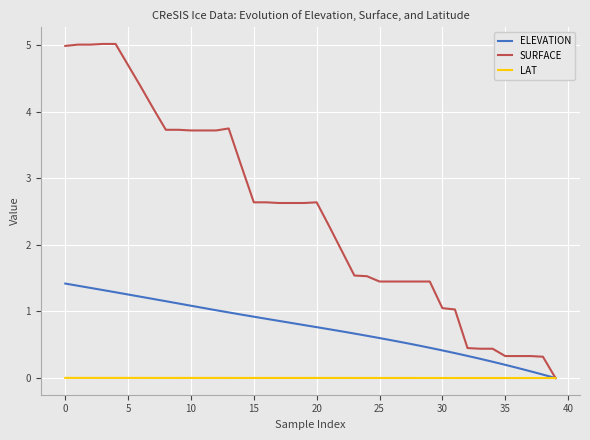

Which series has the largest range (max minus min)?

SURFACE